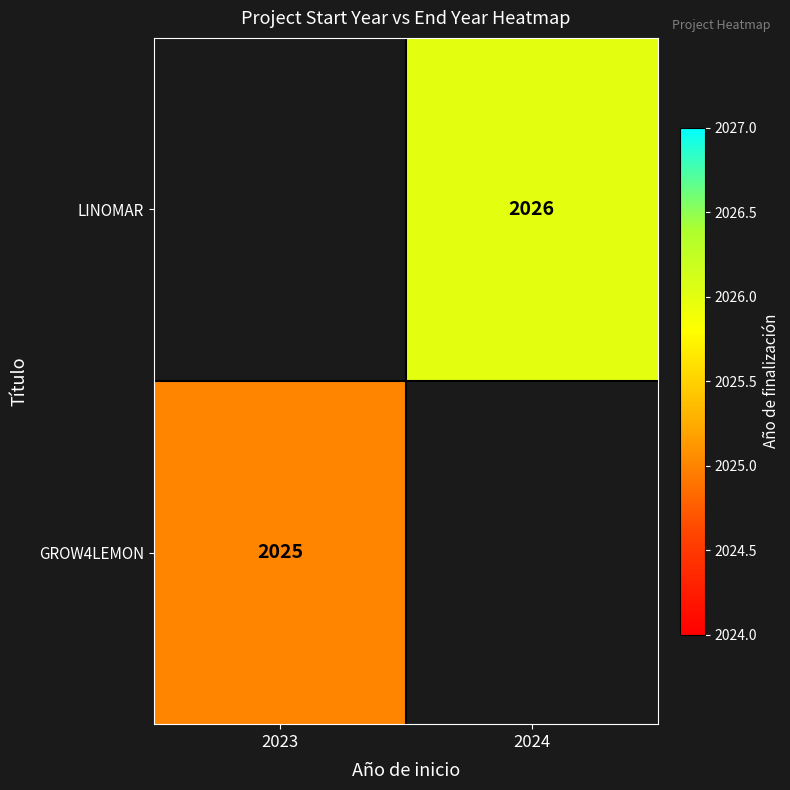

What is the smallest value displayed?

2025.0